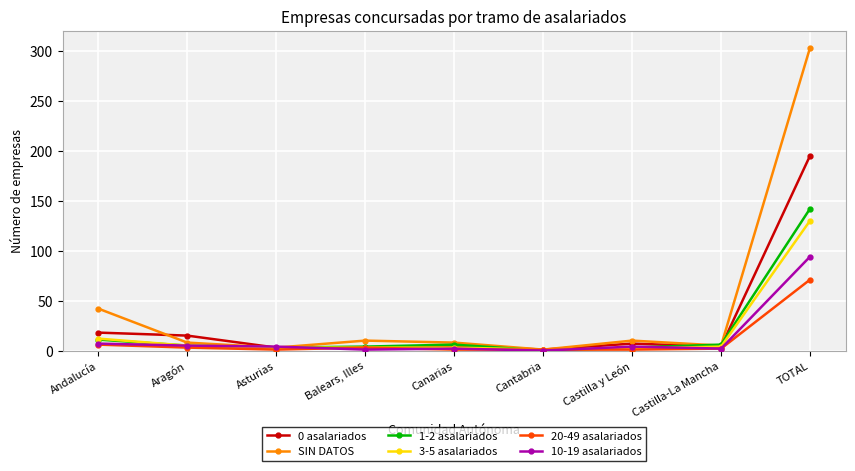

Which series has the largest range (max minus min)?

SIN DATOS